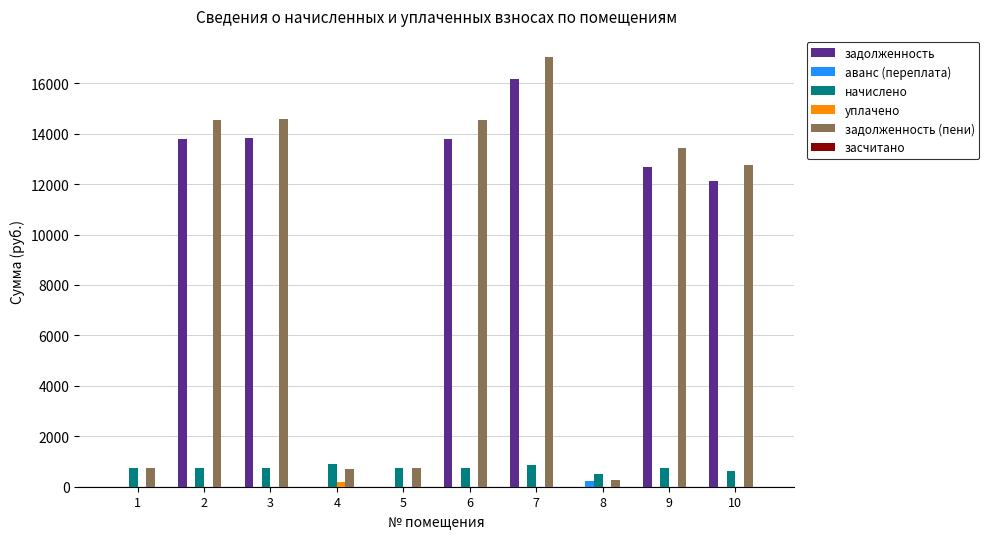

The value of задолженность (пени) at 3 is 14562.8. True or false?

True